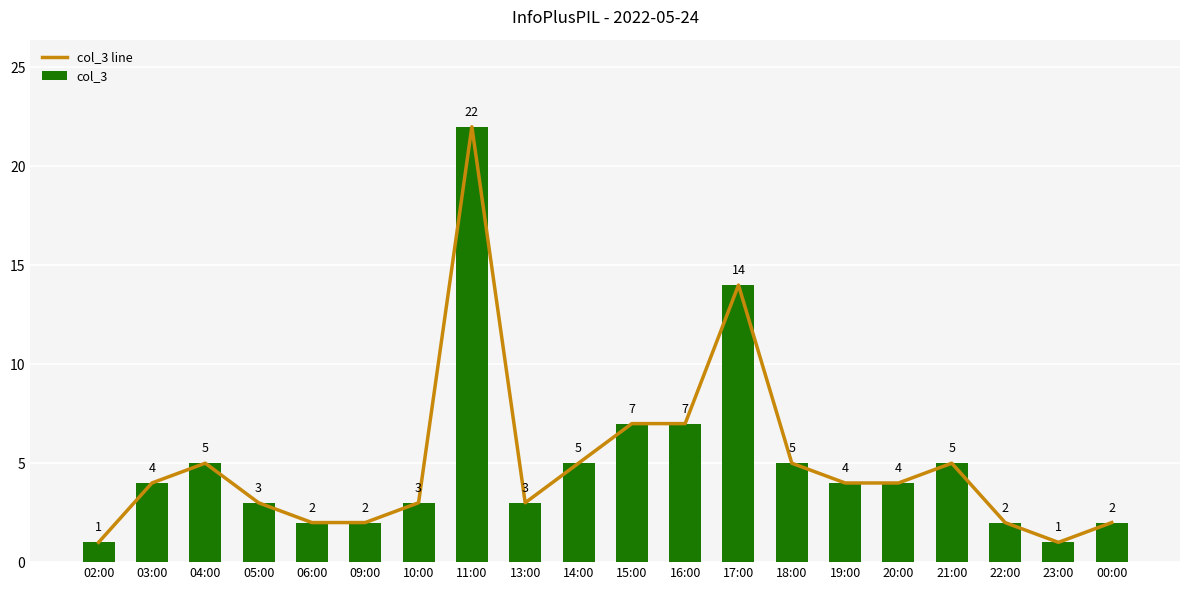

How many values in the col_3 series exceed 4?

8